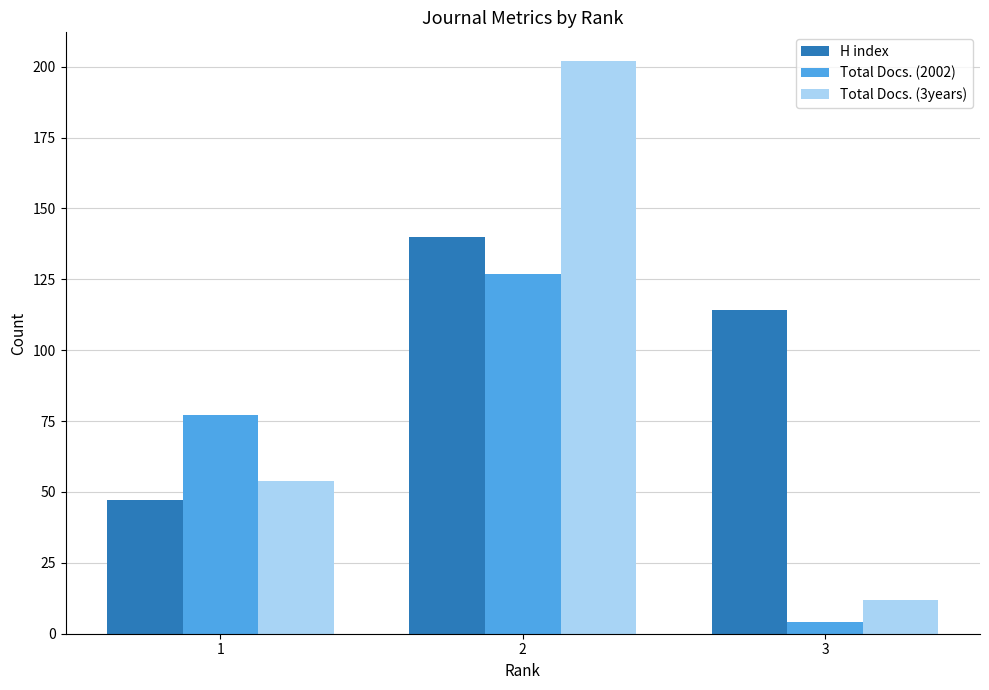

Between 1 and 2, which series saw the biggest shift?

Total Docs. (3years)